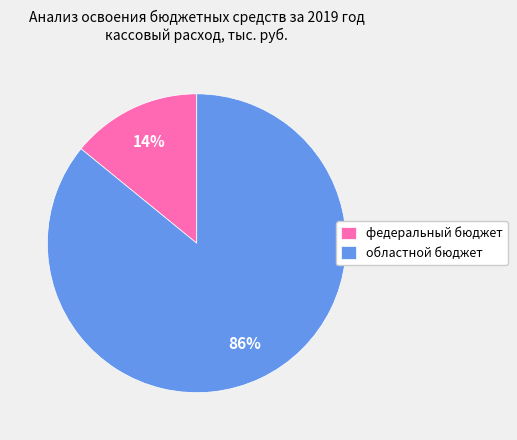

What percentage is the федеральный бюджет slice, to the nearest percent?

14%